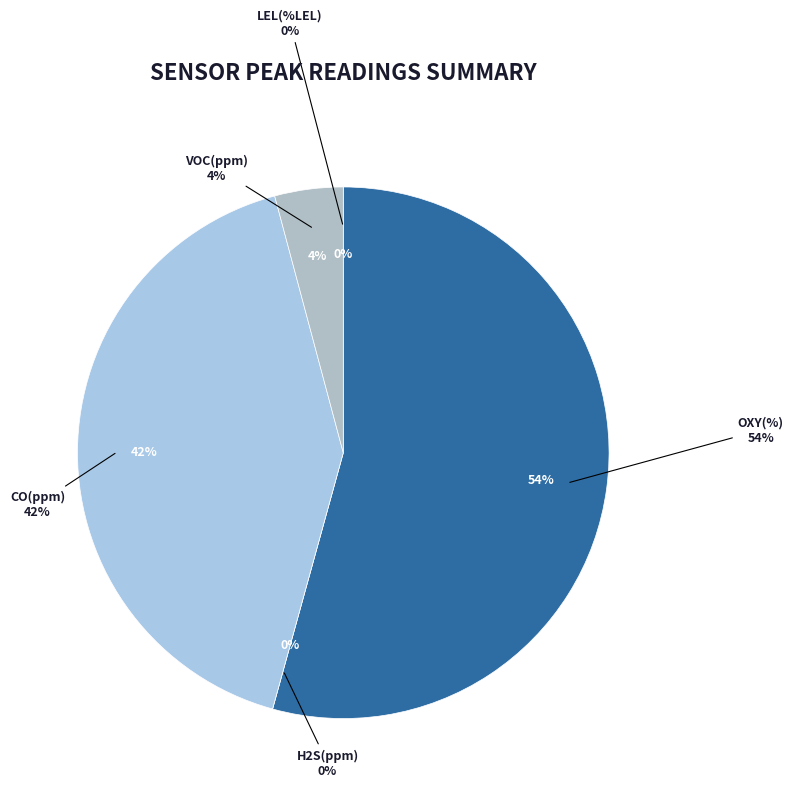

Is there any slice that represents more than half of the pie?

Yes